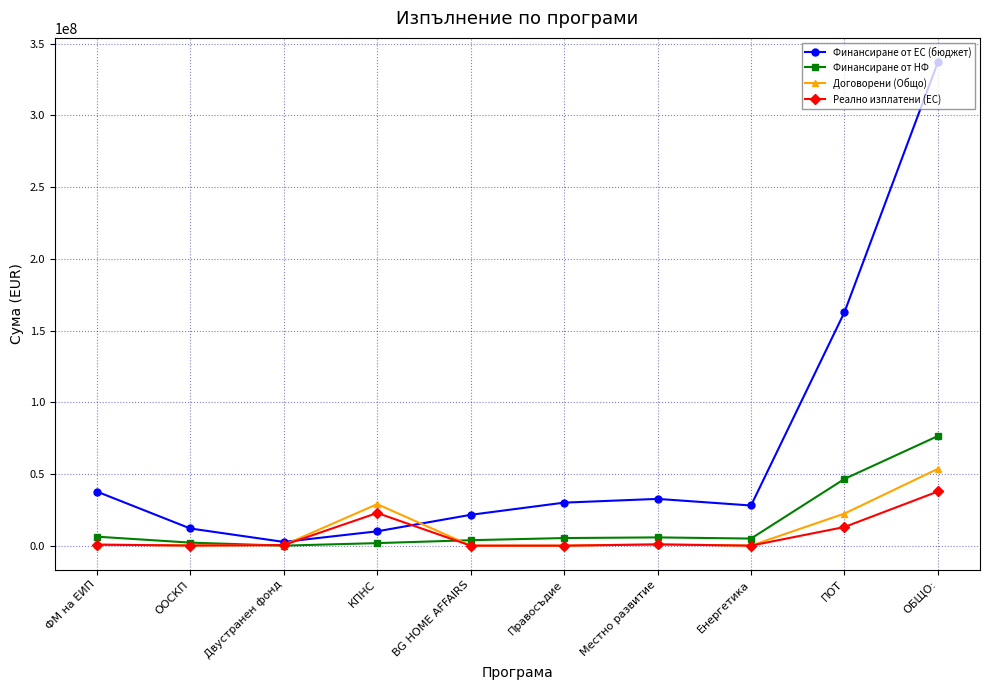

Which series has the largest total across all categories?

Финансиране от ЕС (бюджет)